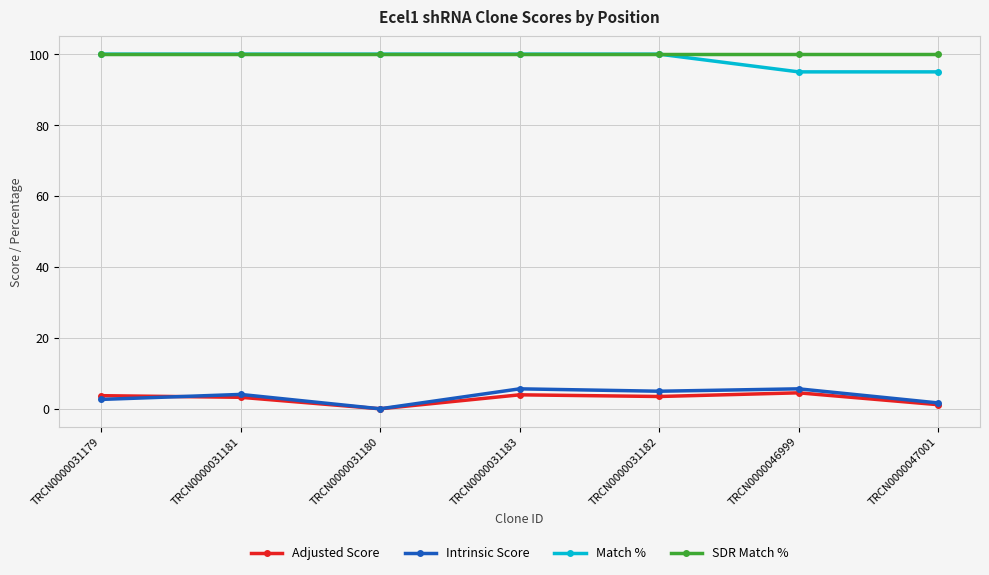

What is the label of the 7th point from the left?

TRCN0000047001